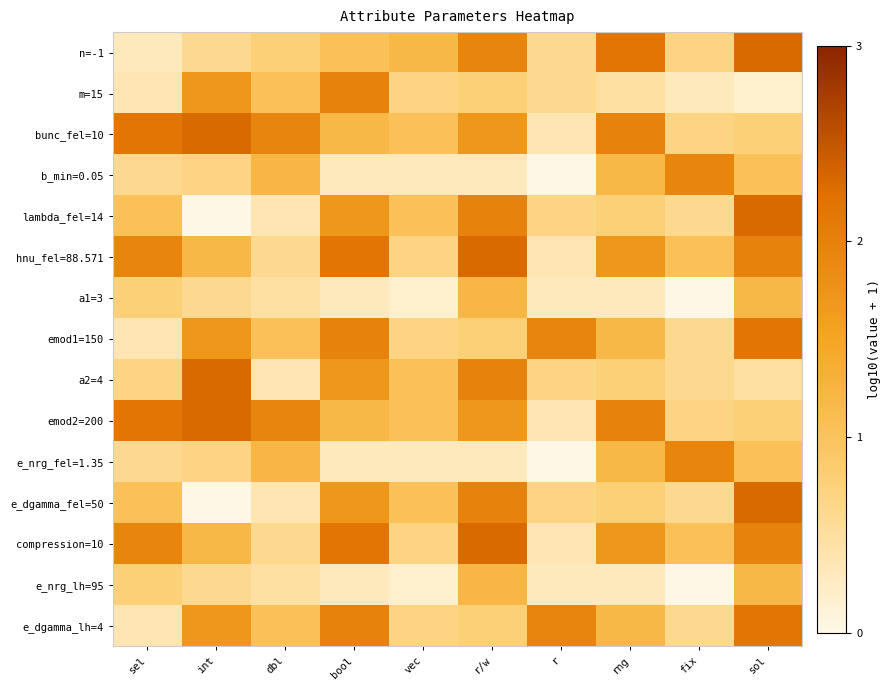

Reading left to right, transcribe all the data shown in this chart.

n=-1: sel=0.3	int=0.6	dbl=0.8	bool=1.0	vec=1.2	r/w=2.0	r=0.6	rng=2.2	fix=0.7	sol=2.3
m=15: sel=0.4	int=1.7	dbl=1.0	bool=2.0	vec=0.7	r/w=0.8	r=0.6	rng=0.5	fix=0.3	sol=0.2
bunc_fel=10: sel=2.2	int=2.3	dbl=2.0	bool=1.2	vec=1.0	r/w=1.7	r=0.4	rng=2.0	fix=0.7	sol=0.8
b_min=0.05: sel=0.6	int=0.7	dbl=1.2	bool=0.3	vec=0.3	r/w=0.3	r=0.0	rng=1.2	fix=2.0	sol=1.0
lambda_fel=14: sel=1.0	int=0.0	dbl=0.4	bool=1.7	vec=1.0	r/w=2.0	r=0.7	rng=0.8	fix=0.6	sol=2.3
hnu_fel=88.571: sel=2.0	int=1.2	dbl=0.6	bool=2.2	vec=0.7	r/w=2.3	r=0.4	rng=1.7	fix=1.0	sol=2.0
a1=3: sel=0.8	int=0.6	dbl=0.5	bool=0.3	vec=0.2	r/w=1.2	r=0.3	rng=0.3	fix=0.0	sol=1.2
emod1=150: sel=0.4	int=1.7	dbl=1.0	bool=2.0	vec=0.7	r/w=0.8	r=2.0	rng=1.2	fix=0.6	sol=2.2
a2=4: sel=0.7	int=2.3	dbl=0.4	bool=1.7	vec=1.0	r/w=2.0	r=0.7	rng=0.8	fix=0.6	sol=0.5
emod2=200: sel=2.2	int=2.3	dbl=2.0	bool=1.2	vec=1.0	r/w=1.7	r=0.4	rng=2.0	fix=0.7	sol=0.8
e_nrg_fel=1.35: sel=0.6	int=0.7	dbl=1.2	bool=0.3	vec=0.3	r/w=0.3	r=0.0	rng=1.2	fix=2.0	sol=1.0
e_dgamma_fel=50: sel=1.0	int=0.0	dbl=0.4	bool=1.7	vec=1.0	r/w=2.0	r=0.7	rng=0.8	fix=0.6	sol=2.3
compression=10: sel=2.0	int=1.2	dbl=0.6	bool=2.2	vec=0.7	r/w=2.3	r=0.4	rng=1.7	fix=1.0	sol=2.0
e_nrg_lh=95: sel=0.8	int=0.6	dbl=0.5	bool=0.3	vec=0.2	r/w=1.2	r=0.3	rng=0.3	fix=0.0	sol=1.2
e_dgamma_lh=4: sel=0.4	int=1.7	dbl=1.0	bool=2.0	vec=0.7	r/w=0.8	r=2.0	rng=1.2	fix=0.6	sol=2.2